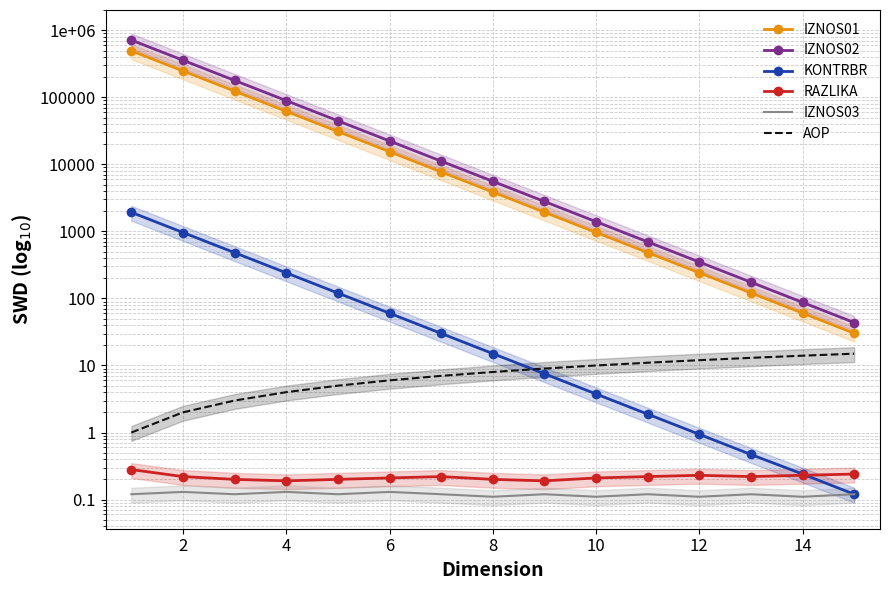

True or false: RAZLIKA and IZNOS02 intersect in this chart.

False